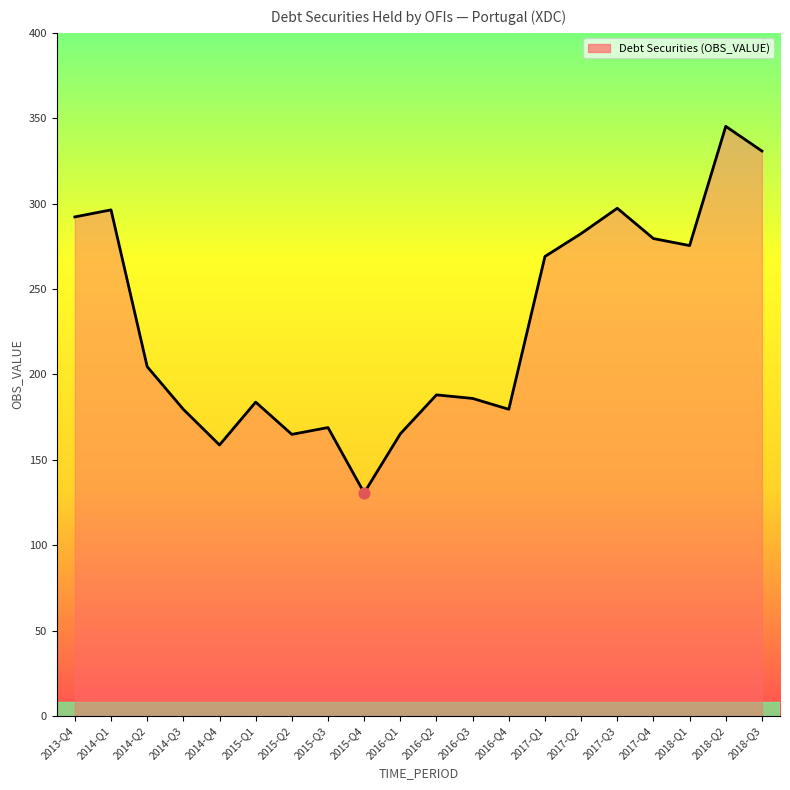

Between 2017-Q2 and 2017-Q1, which is larger?

2017-Q2